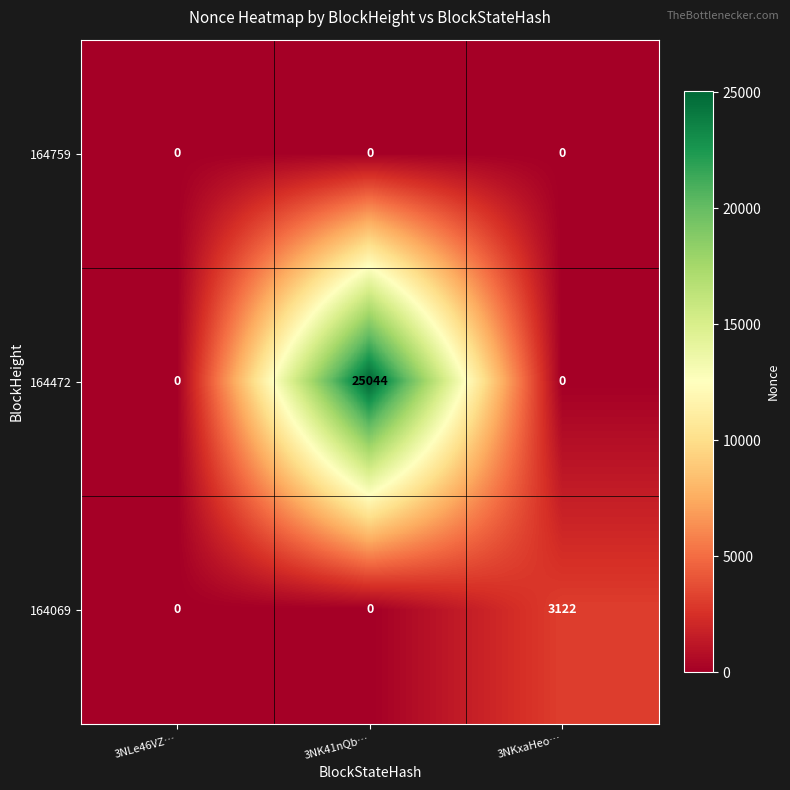

At which category is the sum across all series the highest?

3NK41nQb…